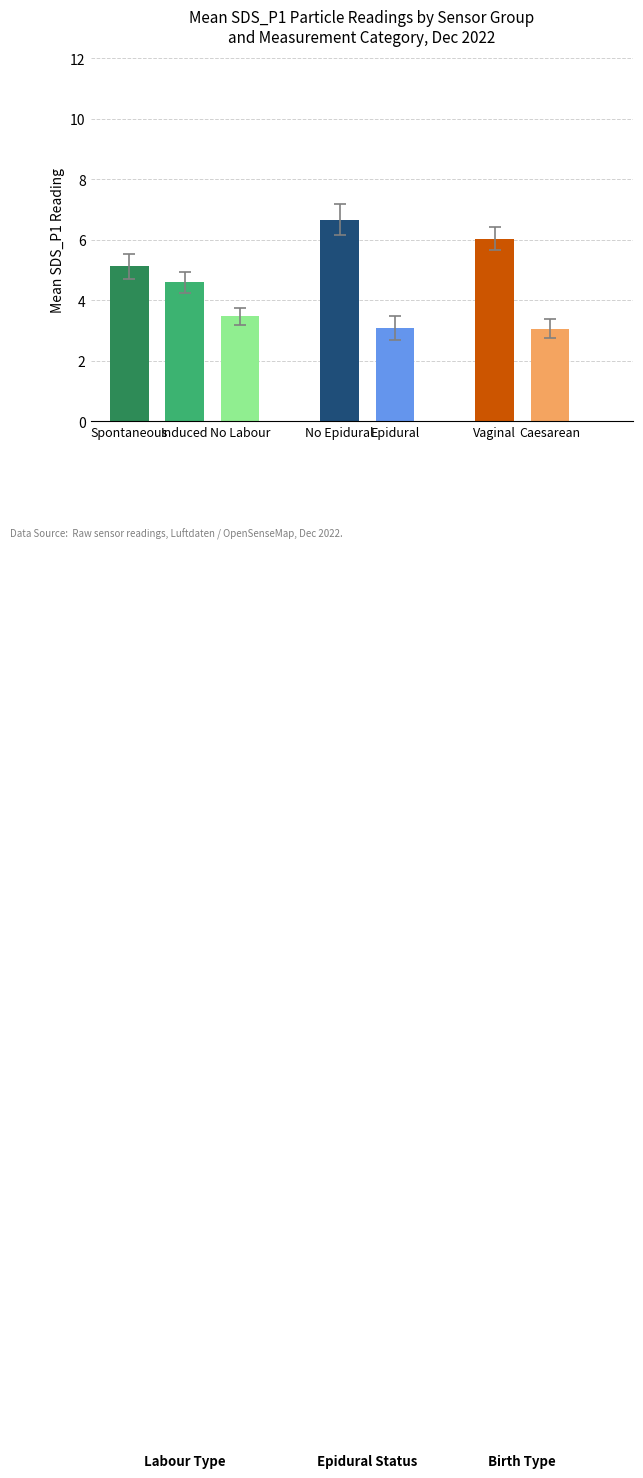

The value of SDS_P1 at 4 is 3.2. True or false?

False